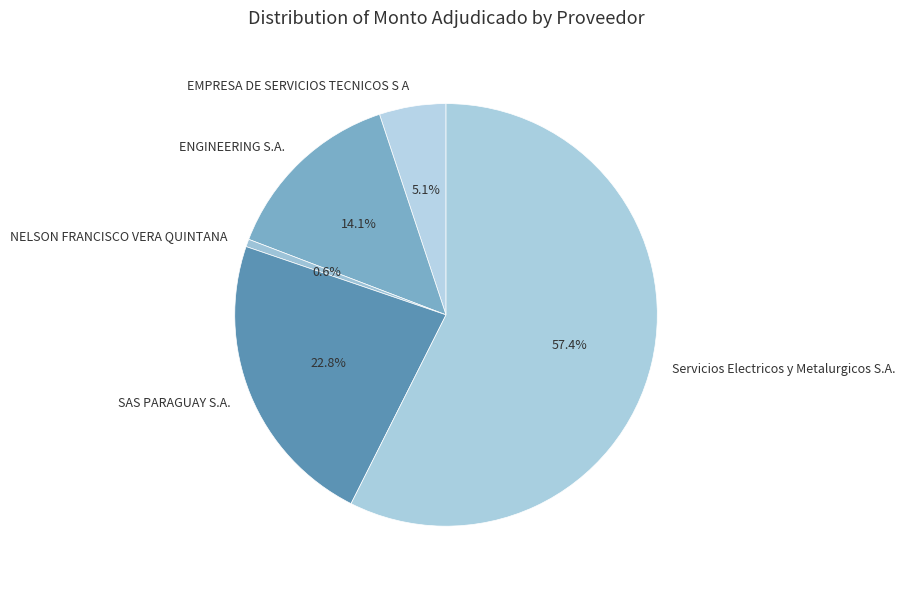

How many segments does this pie chart have?

5